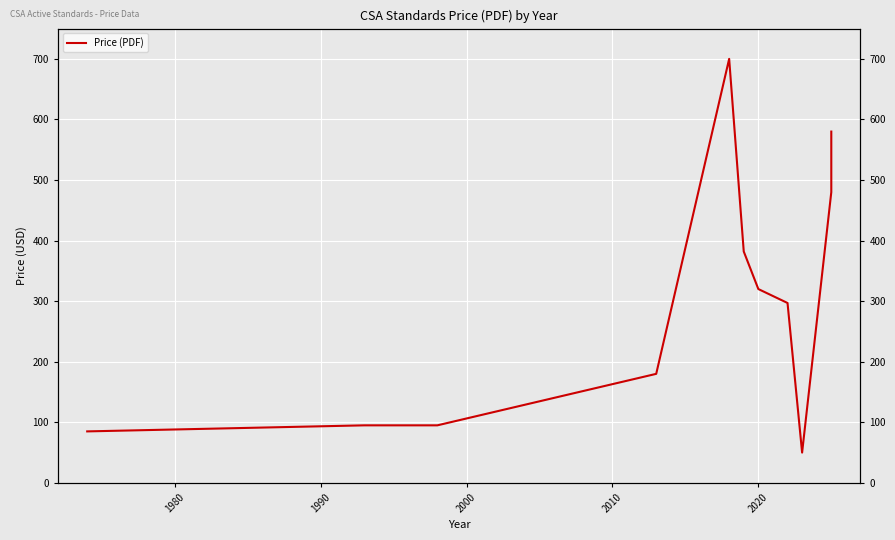

What is the average value?

297